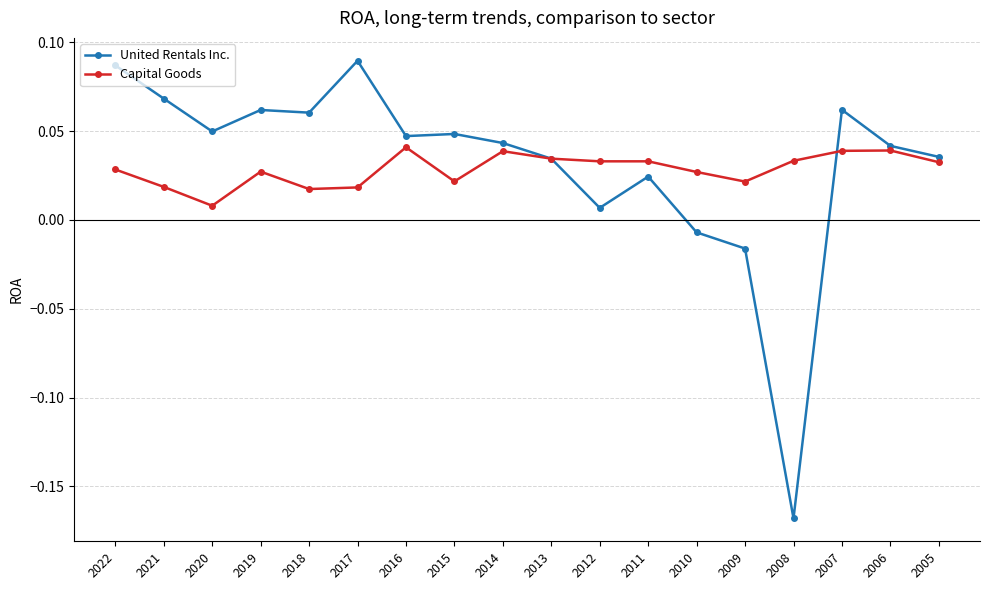

What are all the series names shown in the legend?

United Rentals Inc., Capital Goods